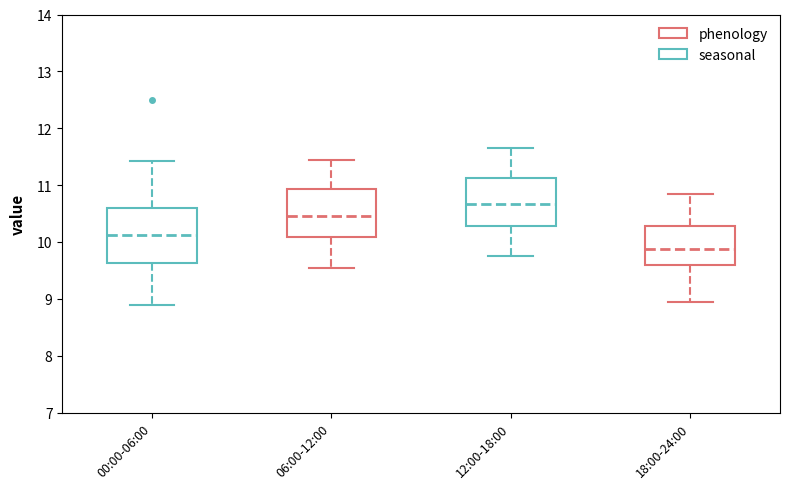

Reading left to right, transcribe this box plot: for each box, give where its median line is, the range the box spans, and where its two whiskers end, as read against the y-axis. The values are not printed on the chart, so give them approximately, as read against the axis.

00:00-06:00: median 10.1, box 9.6 to 10.6, whiskers 8.9 to 11.4
06:00-12:00: median 10.5, box 10.1 to 10.9, whiskers 9.6 to 11.5
12:00-18:00: median 10.7, box 10.3 to 11.1, whiskers 9.8 to 11.7
18:00-24:00: median 9.9, box 9.6 to 10.3, whiskers 9.0 to 10.9